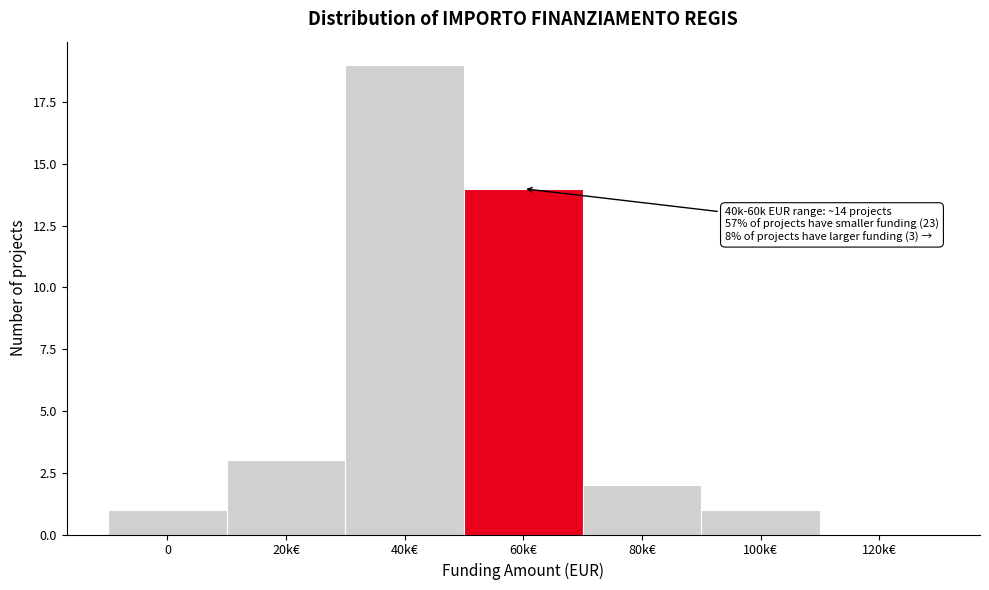

Reading left to right, what are all the values shown in this chart?

0=1	20k€=3	40k€=19	60k€=14	80k€=2	100k€=1	120k€=0